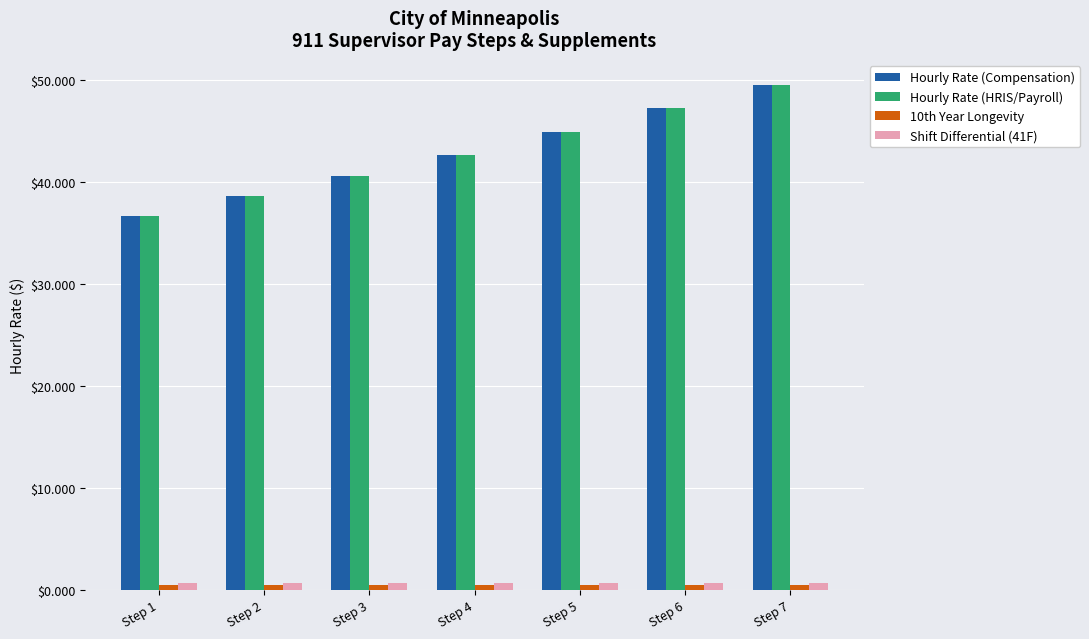

Is it true that Hourly Rate (Compensation) equals 54.7 at Step 2?

False